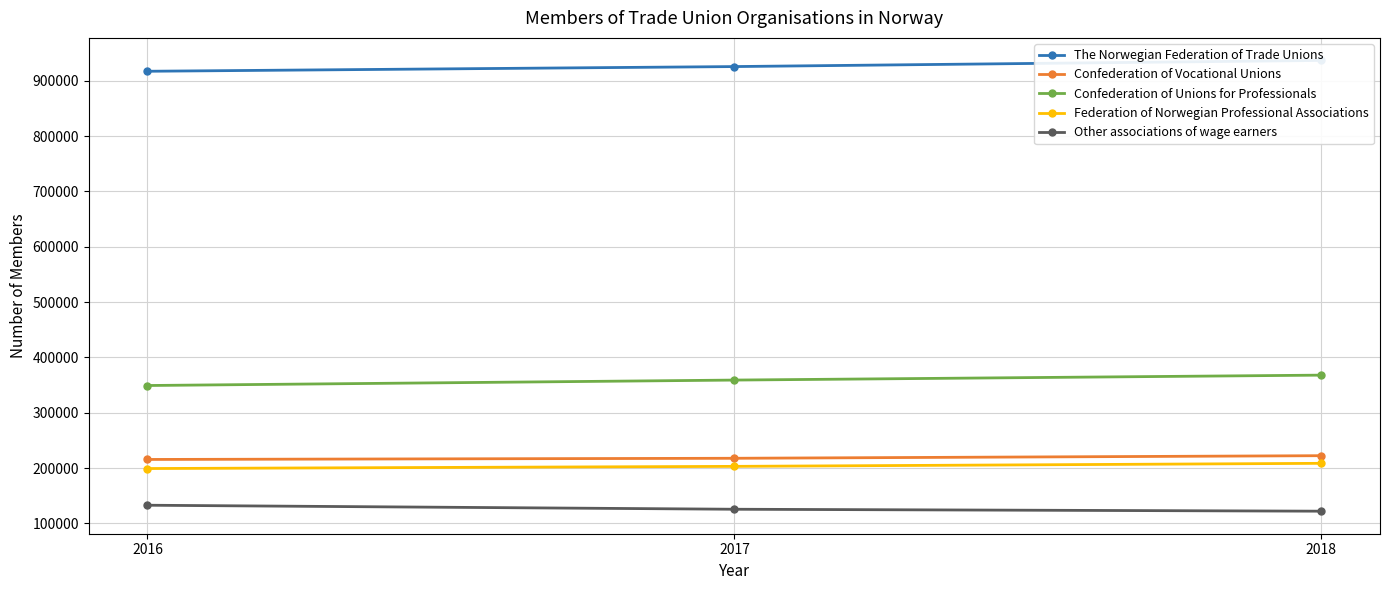

What is the value of the Confederation of Unions for Professionals point at the 1st from the left?

349219